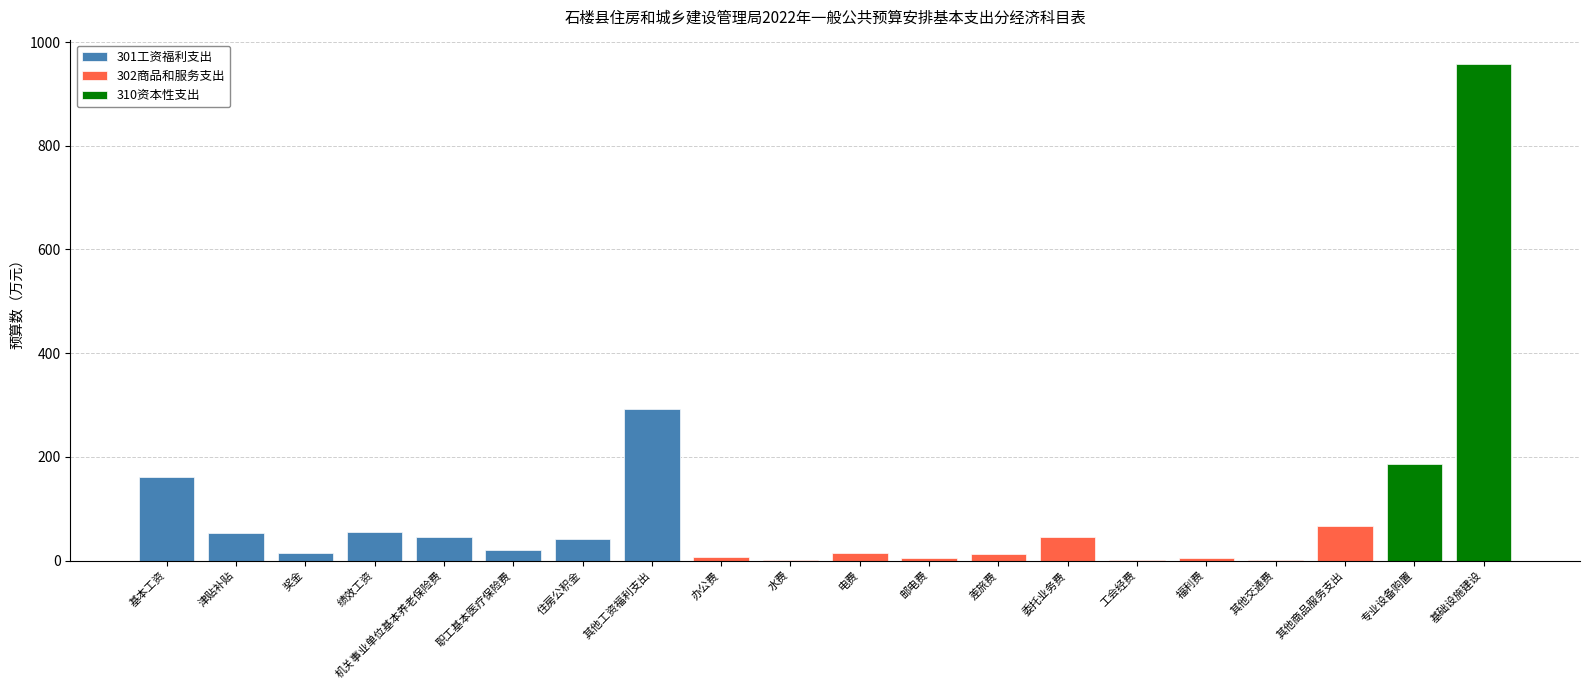

Is it true that the value at 其他交通费 is 1.5?

True